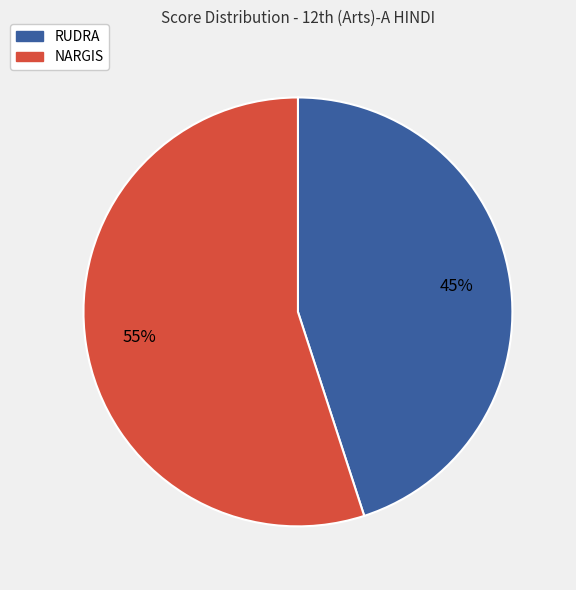

What is the smallest slice in the pie chart?

RUDRA